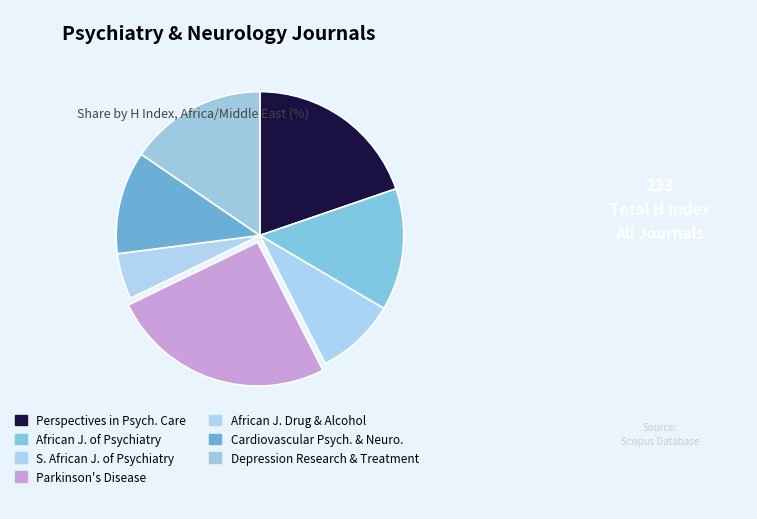

Count the number of slices in the pie.

7